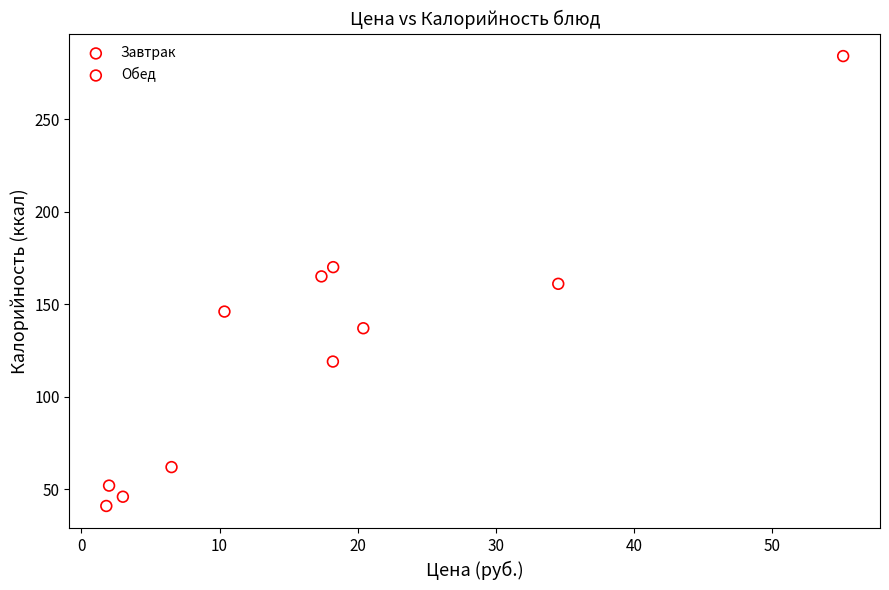

What are all the series names shown in the legend?

Завтрак, Обед